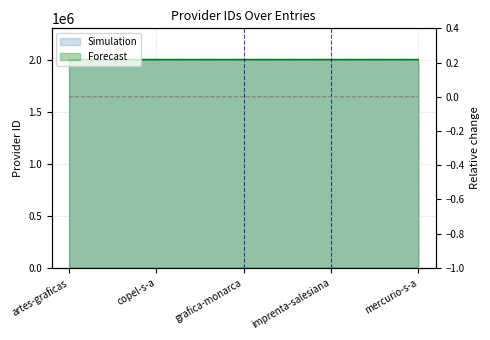

List the labels in order of Simulation value, largest first.

imprenta-salesiana, artes-graficas, copel-s-a, mercurio-s-a, grafica-monarca